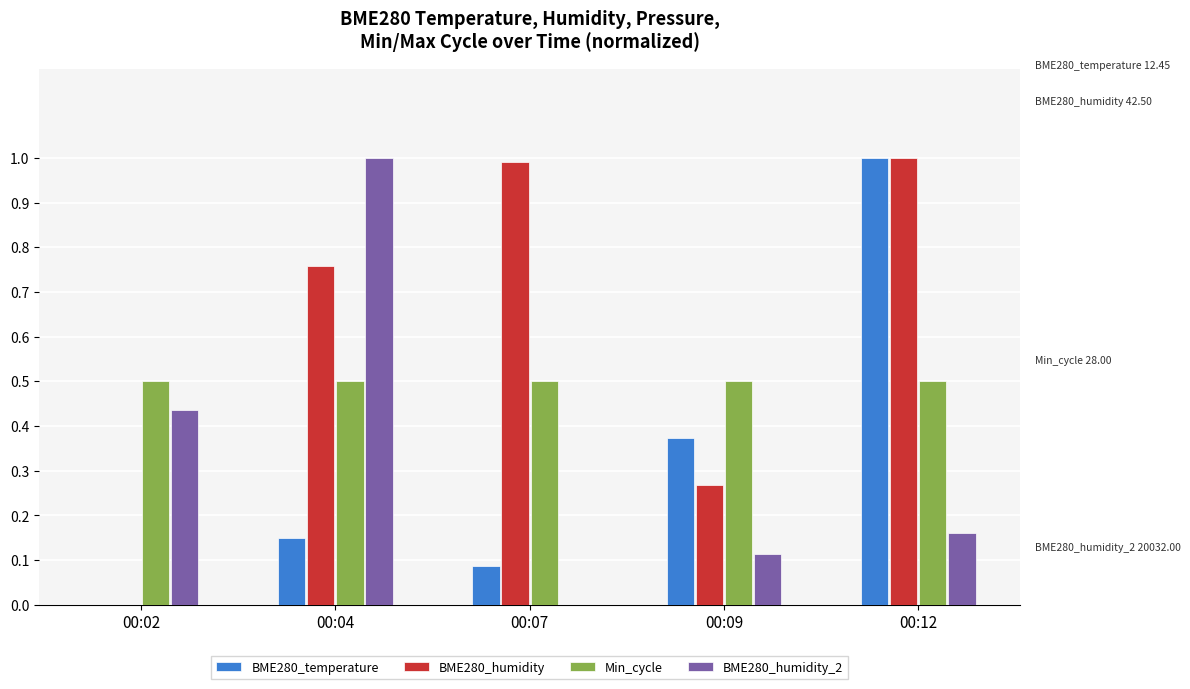

Between 00:04 and 00:07, which series saw the biggest shift?

BME280_humidity_2